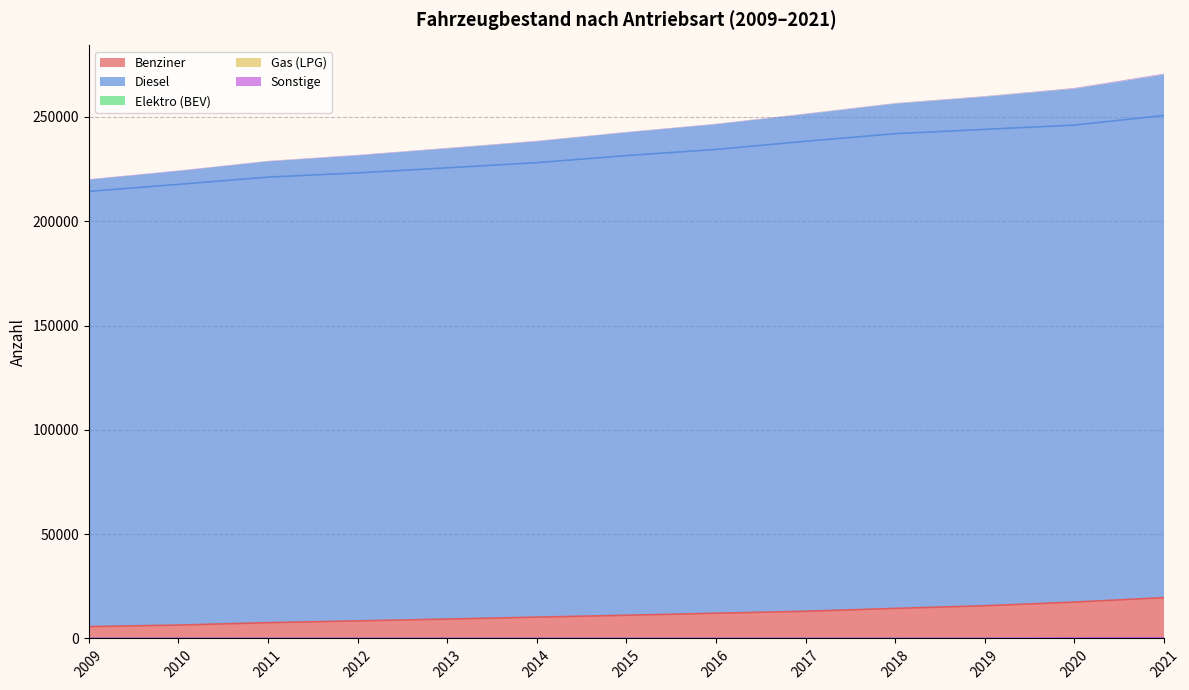

What is the difference between the highest and lowest values at 2012?

223126